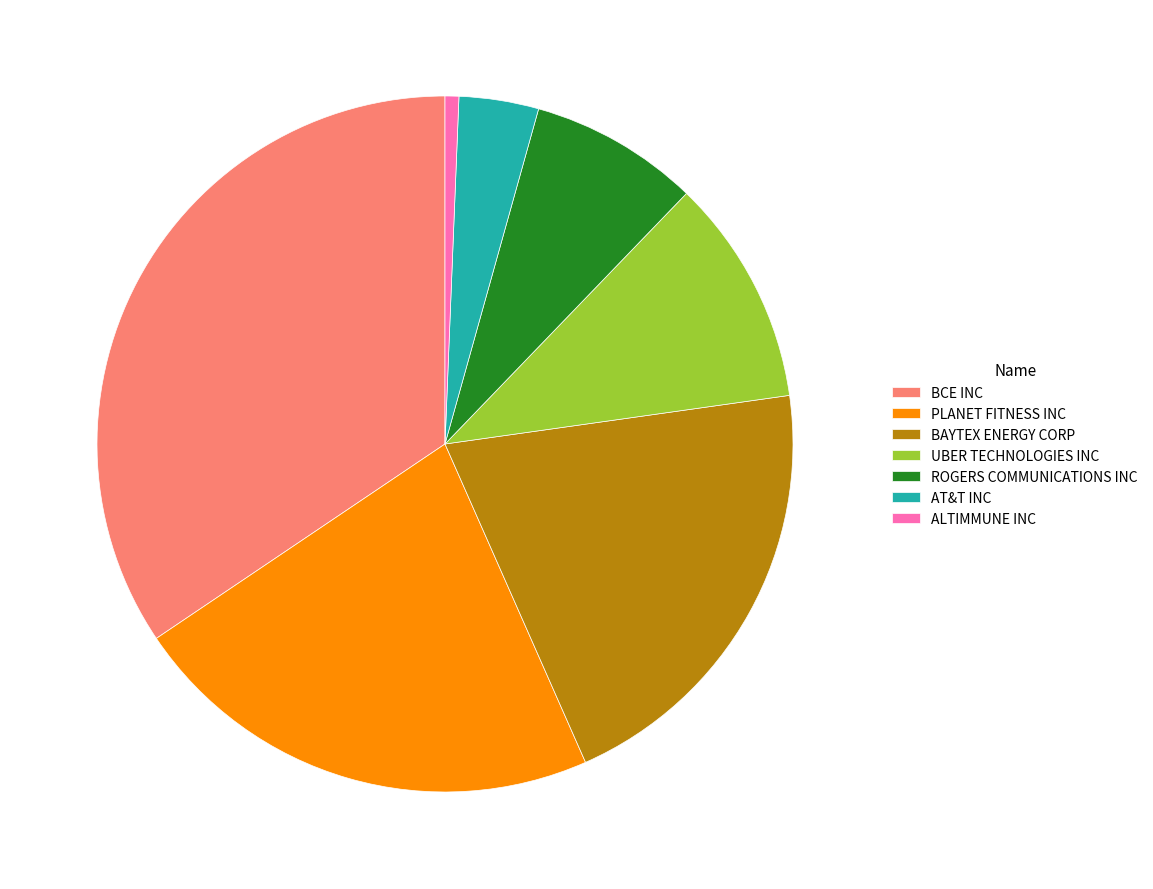

What is the ratio of the value at BCE INC to the value at ROGERS COMMUNICATIONS INC?

4.4